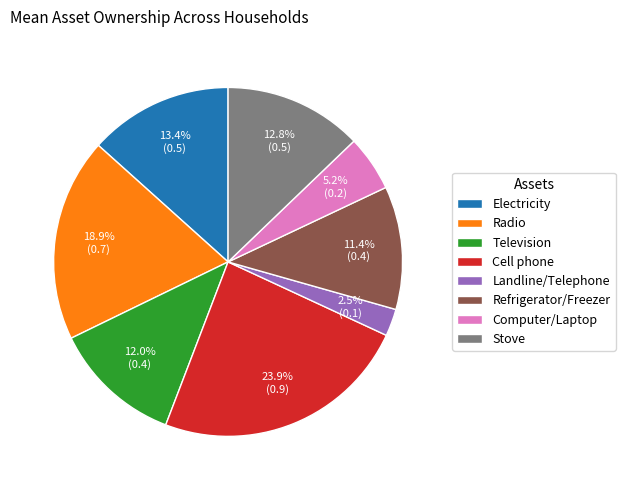

True or false: Television accounts for 12% of the total.

True